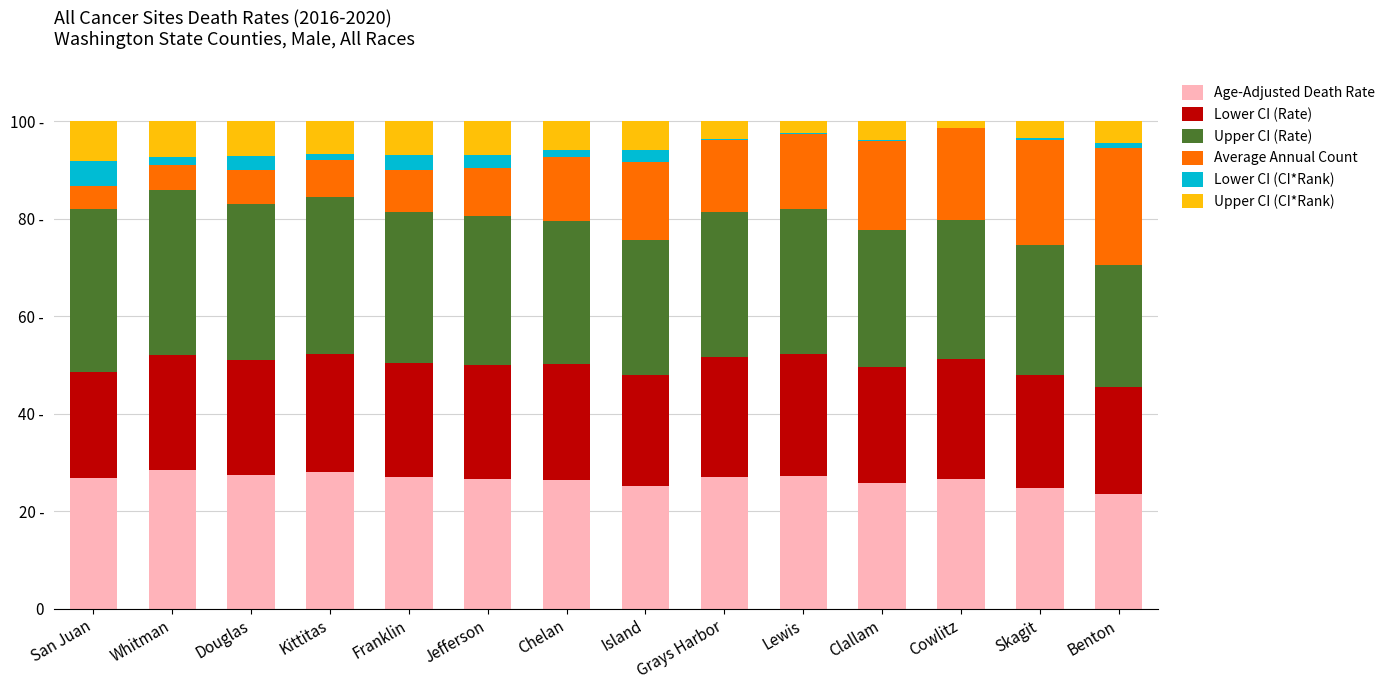

What is the difference between the Age-Adjusted Death Rate values at San Juan and Whitman?

1.5